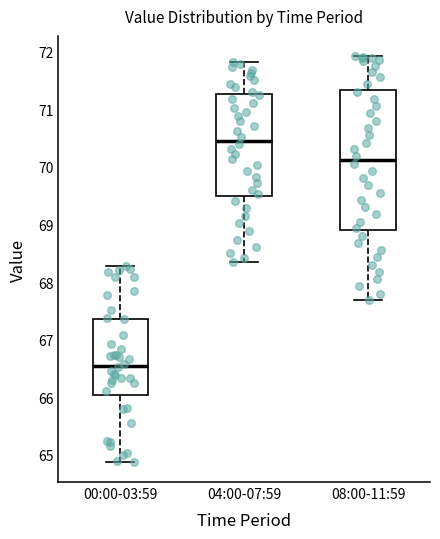

Reading left to right, read every box against the y-axis: the position of its median line, the range the box covers, and the ends of its whiskers. The values are not printed on the chart, so give them approximately, as read against the axis.

00:00-03:59: median 66.6, box 66.0 to 67.4, whiskers 64.9 to 68.3
04:00-07:59: median 70.5, box 69.5 to 71.3, whiskers 68.4 to 71.8
08:00-11:59: median 70.1, box 68.9 to 71.3, whiskers 67.7 to 71.9